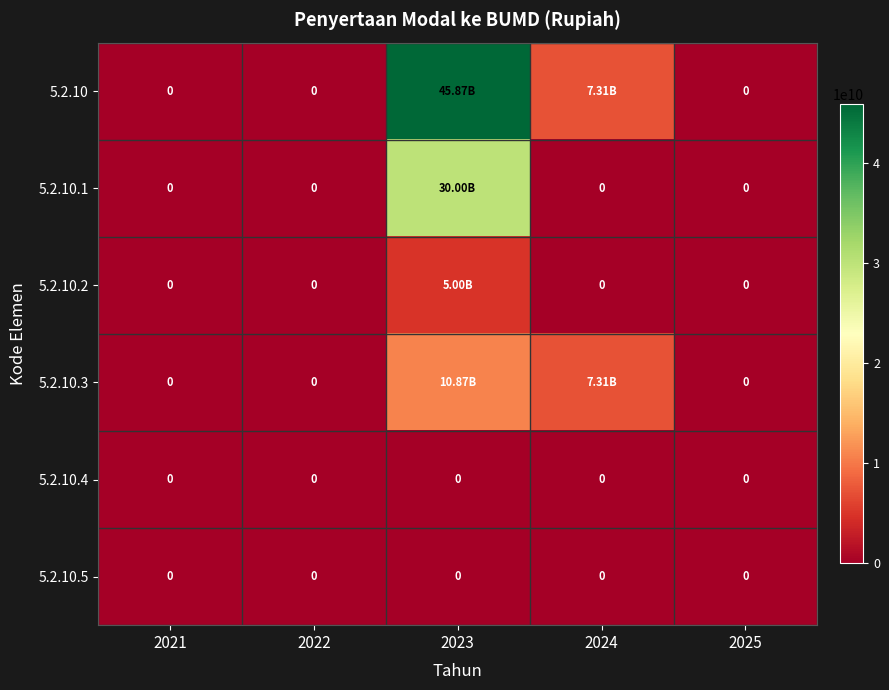

What is the maximum value for 5.2.10.3?

10873192403